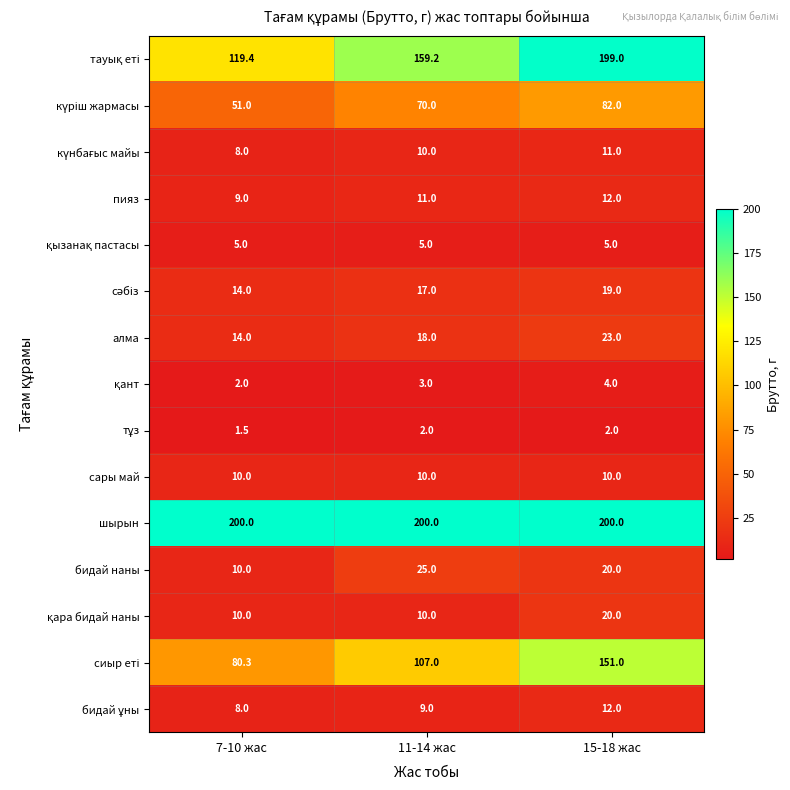

Read the сары май value at 11-14 жас.

10.0